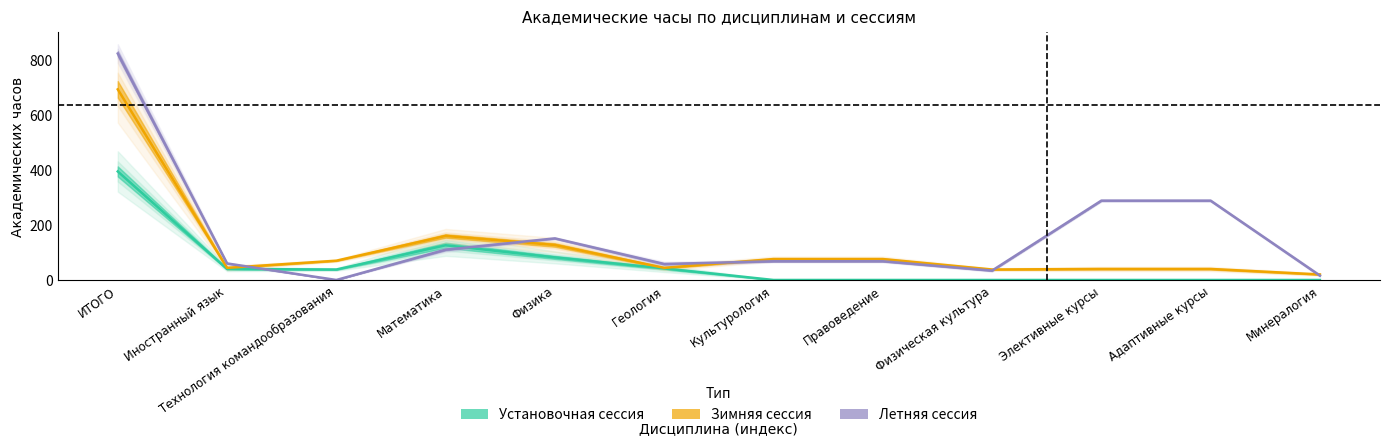

How many times do Зимняя_часы and Летняя_часы cross each other?

5